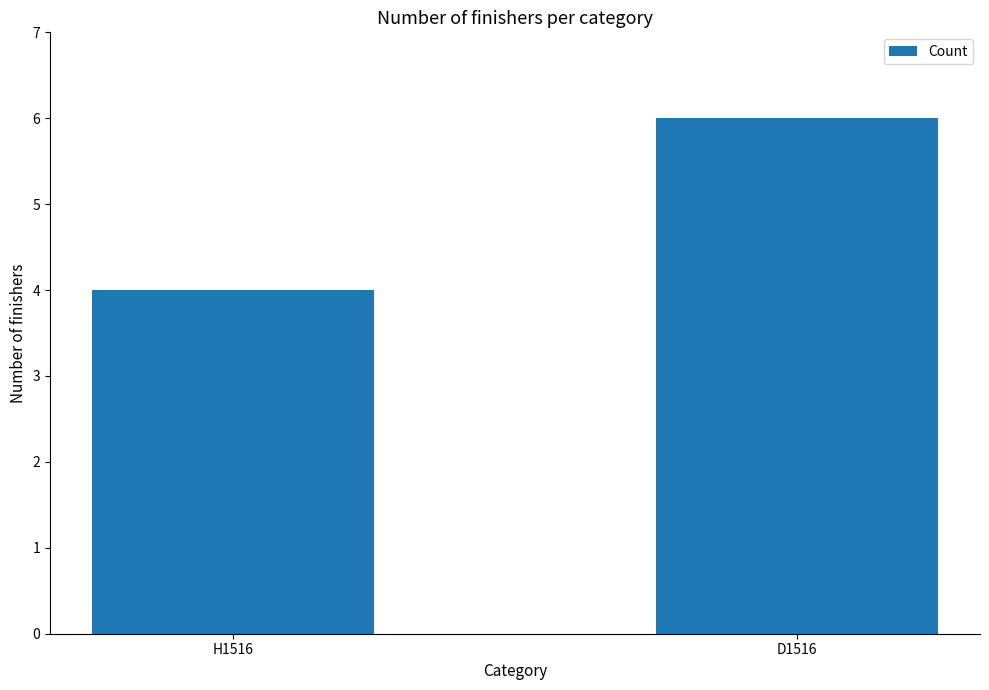

Count the number of categories in the chart.

2